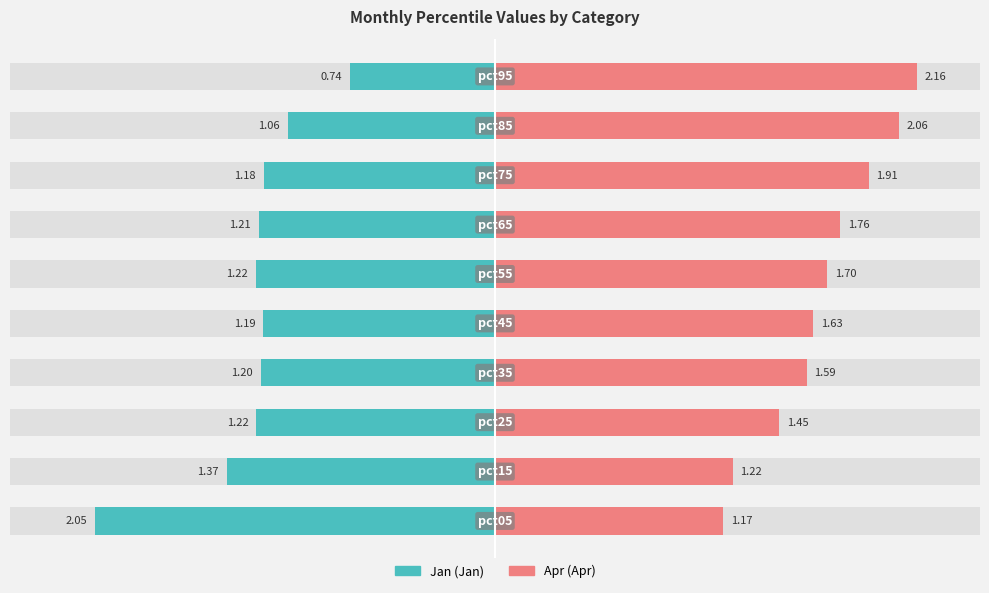

Reading left to right, list all the values displayed in this chart.

Jan: -2.0	-1.4	-1.2	-1.2	-1.2	-1.2	-1.2	-1.2	-1.1	-0.7
Apr: 1.2	1.2	1.5	1.6	1.6	1.7	1.8	1.9	2.1	2.2